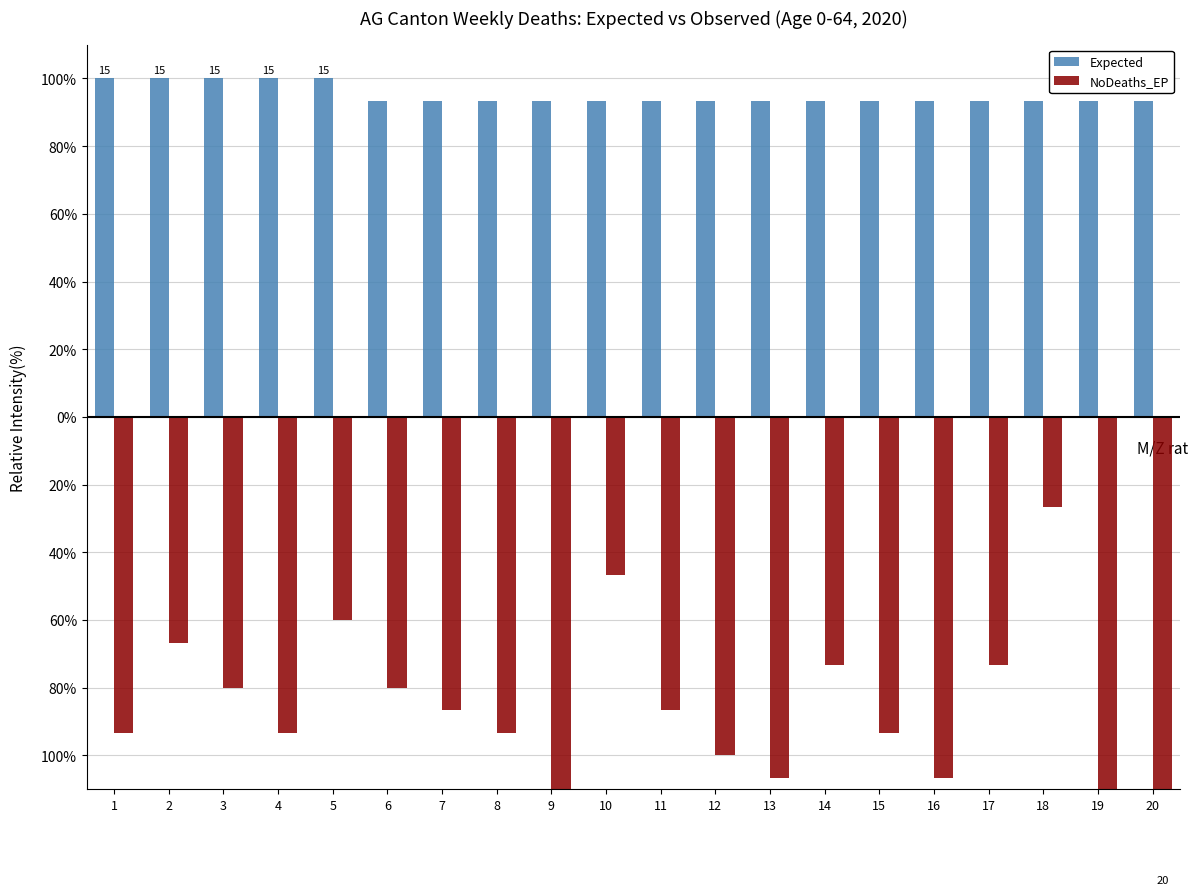

At which label is NoDeaths_EP closest to -79?

3